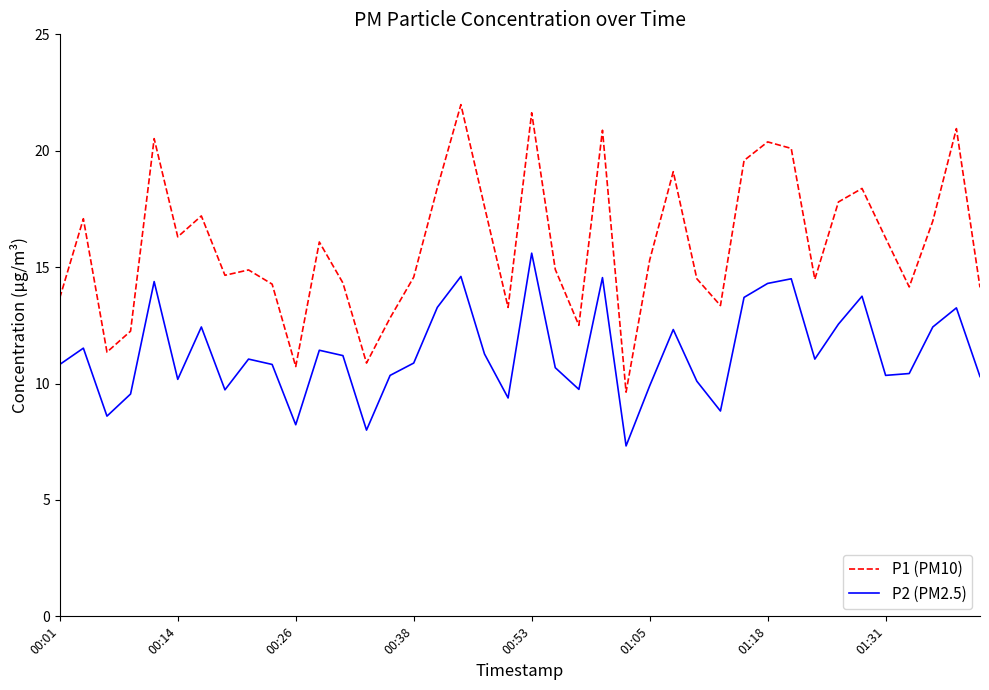

What is the lowest value of the P1 (PM10) series?

9.6